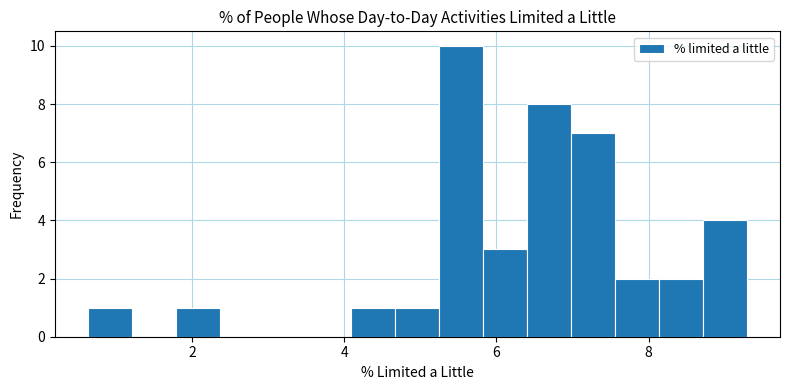

Read against the x-axis, roughly where is the centre of the tallest bar?

5.6